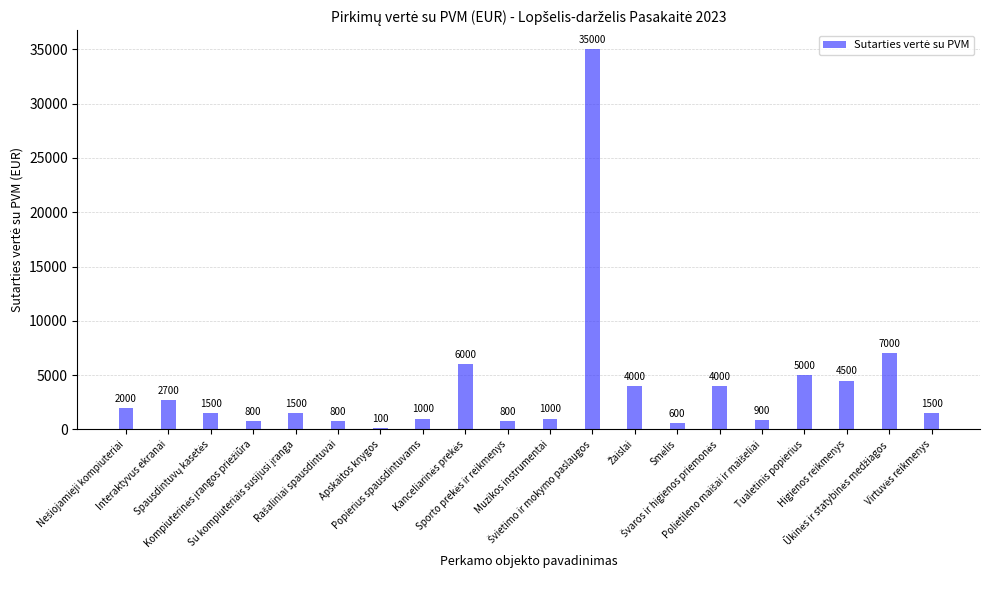

What is the greatest value displayed?

35000